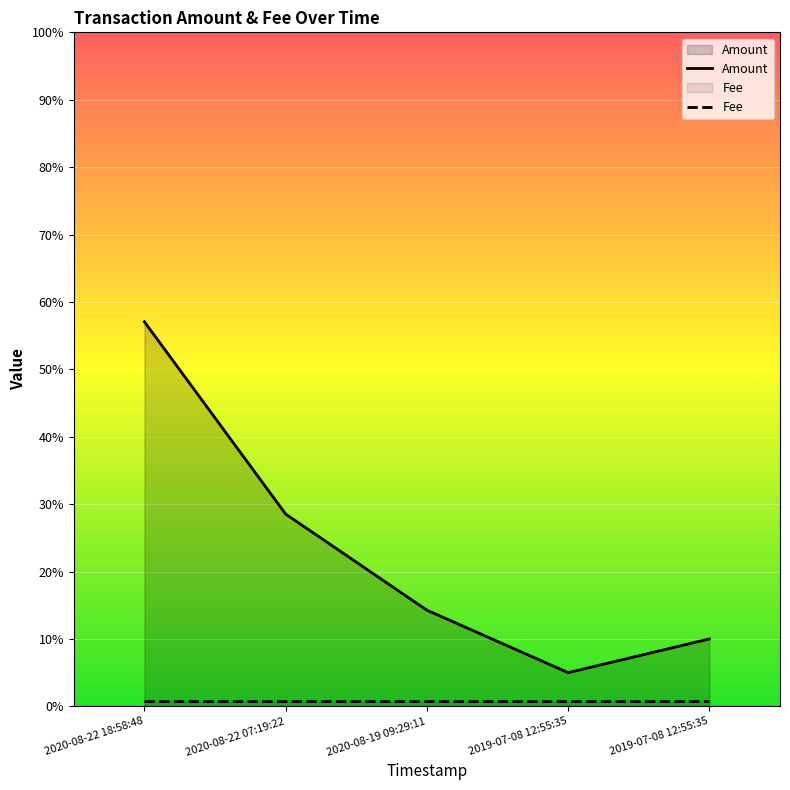

What is the label of the 1st point from the right?

2019-07-08 12:55:35